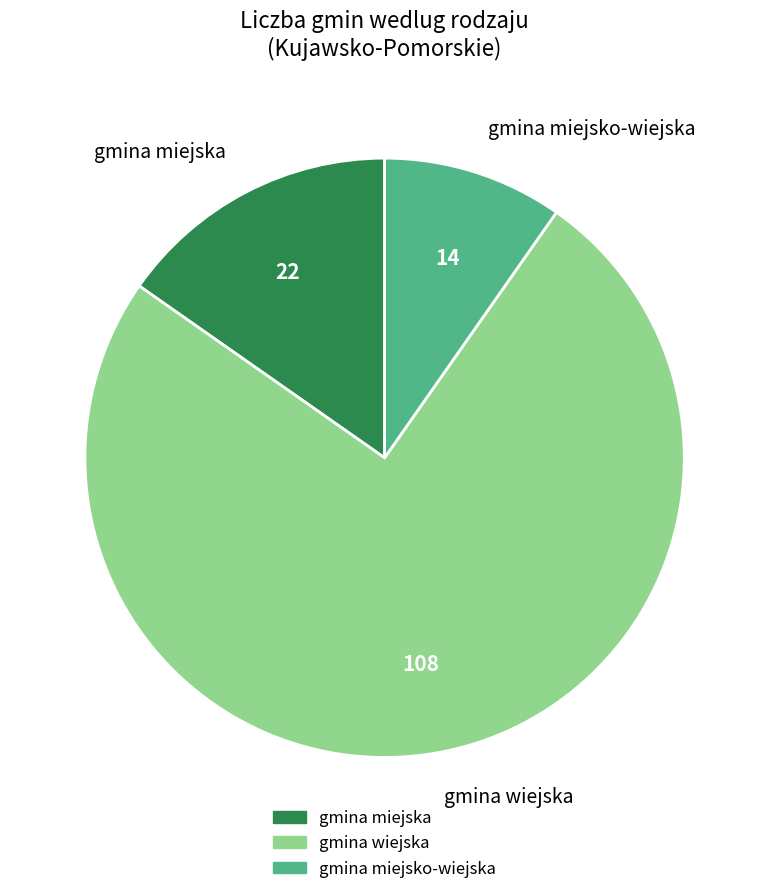

The gmina wiejska slice represents 75% of the pie. True or false?

True